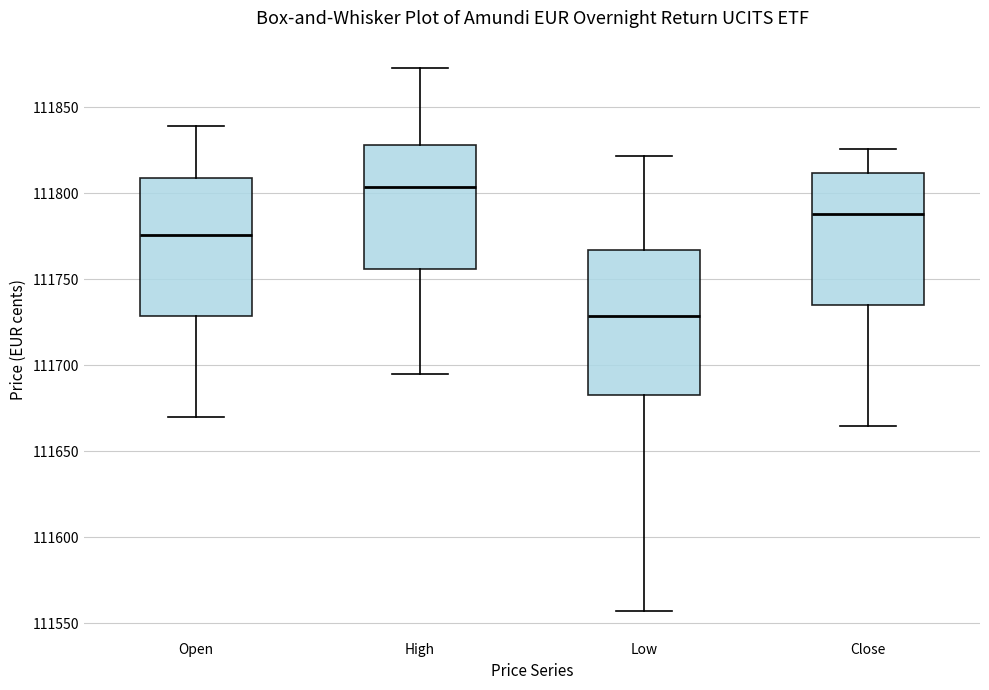

Which box has the lowest median line?

Low